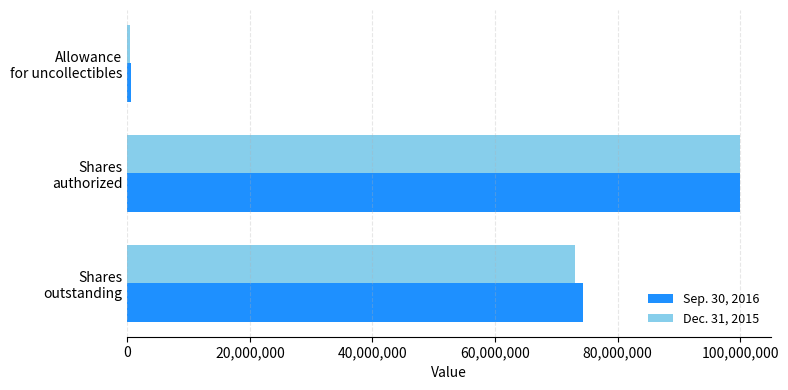

Which series has the widest spread of values?

Dec. 31, 2015